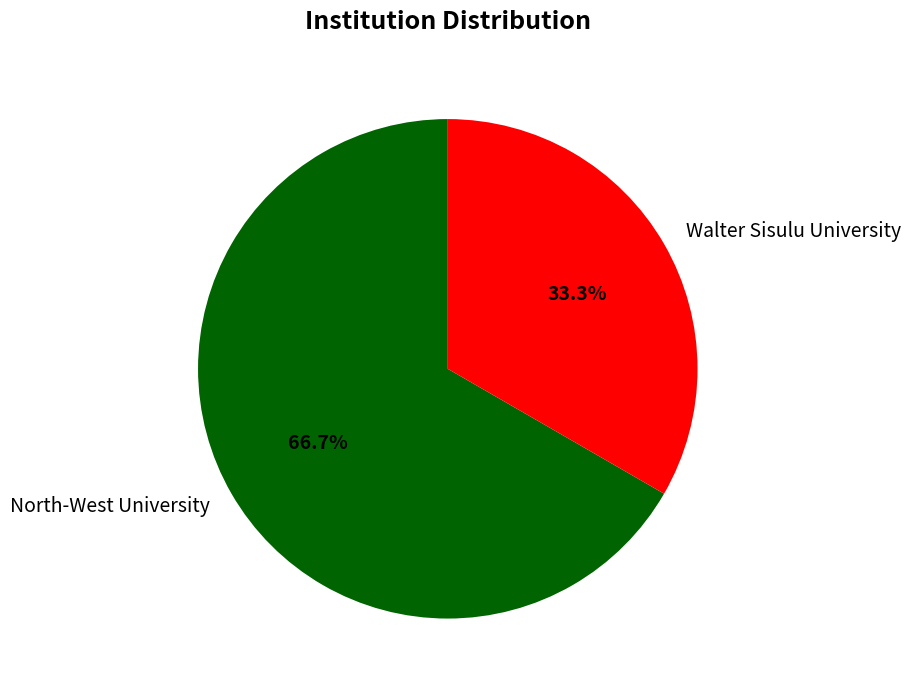

Is it true that Walter Sisulu University is 41% of the pie?

False